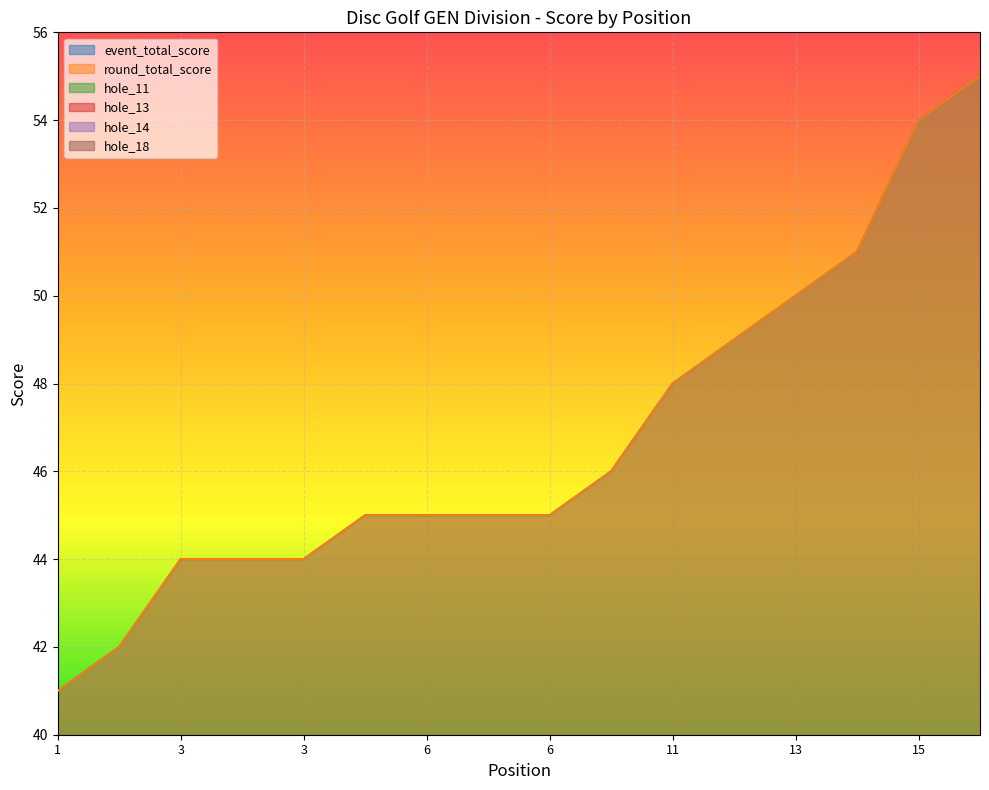

The hole_14 series shows 2 at 15. True or false?

False